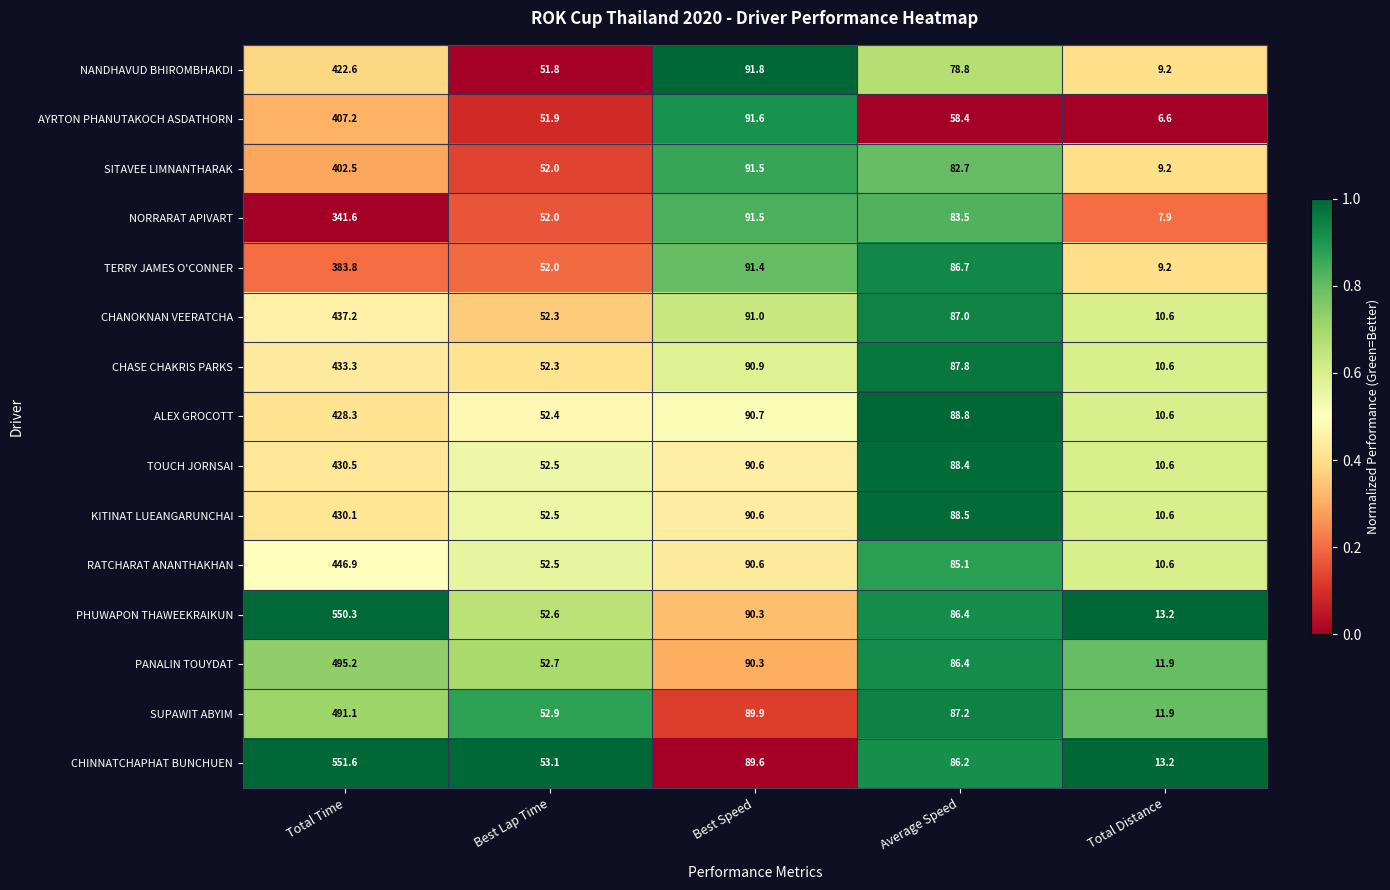

What is the average value of the KITINAT LUEANGARUNCHAI series?

134.5